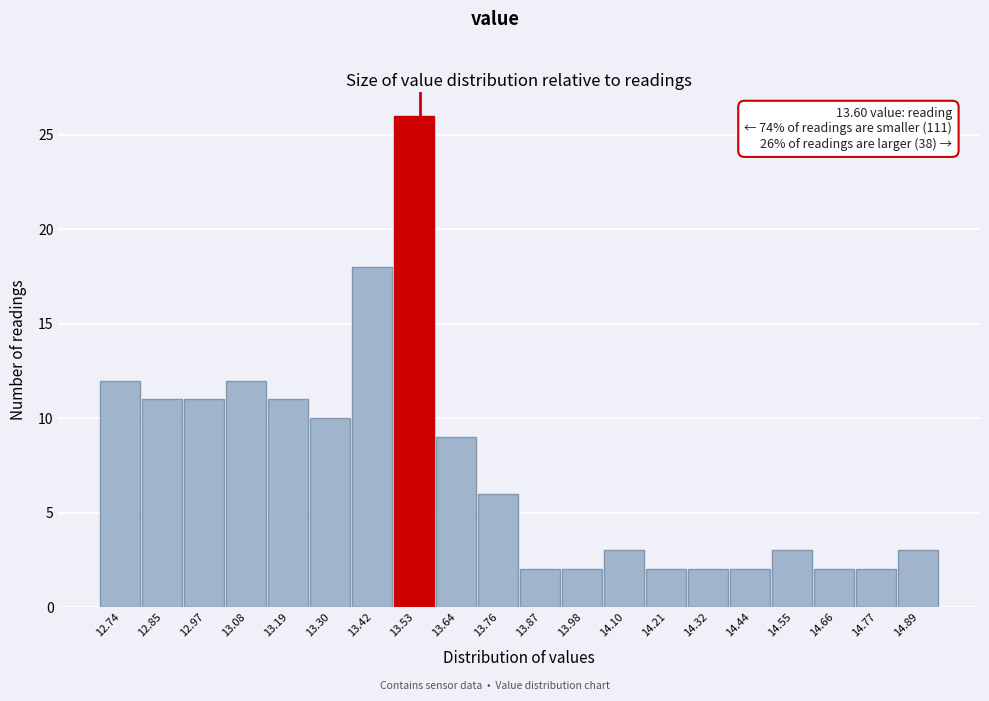

Reading right to left, transcribe all the data shown in this chart.

14.89=3	14.77=2	14.66=2	14.55=3	14.44=2	14.32=2	14.21=2	14.10=3	13.98=2	13.87=2	13.76=6	13.64=9	13.53=26	13.42=18	13.30=10	13.19=11	13.08=12	12.97=11	12.85=11	12.74=12